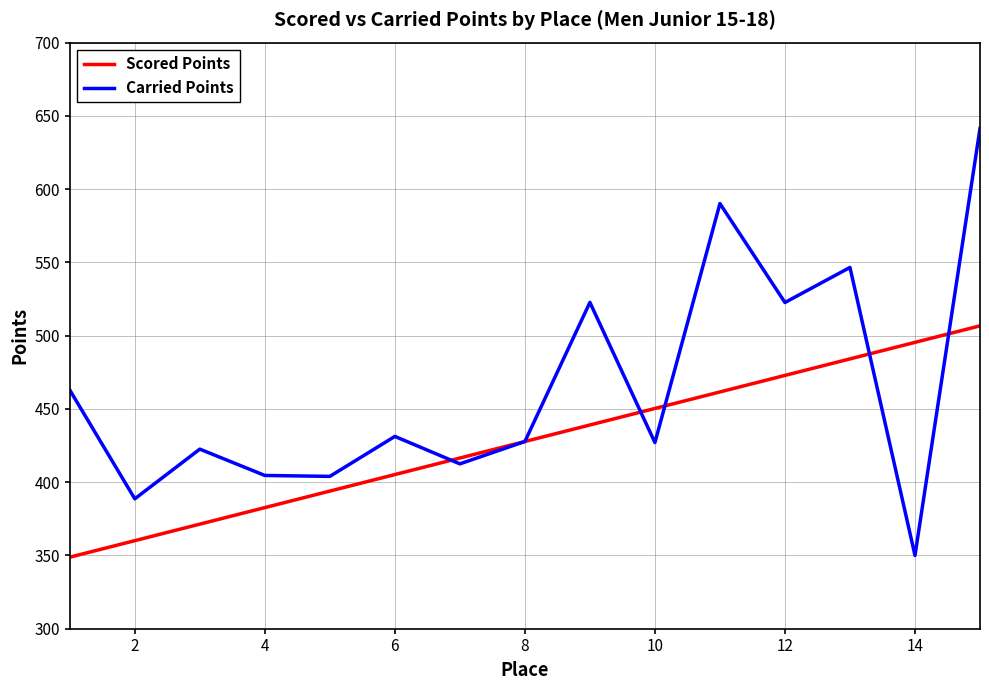

Which series has the largest range (max minus min)?

Carried Points